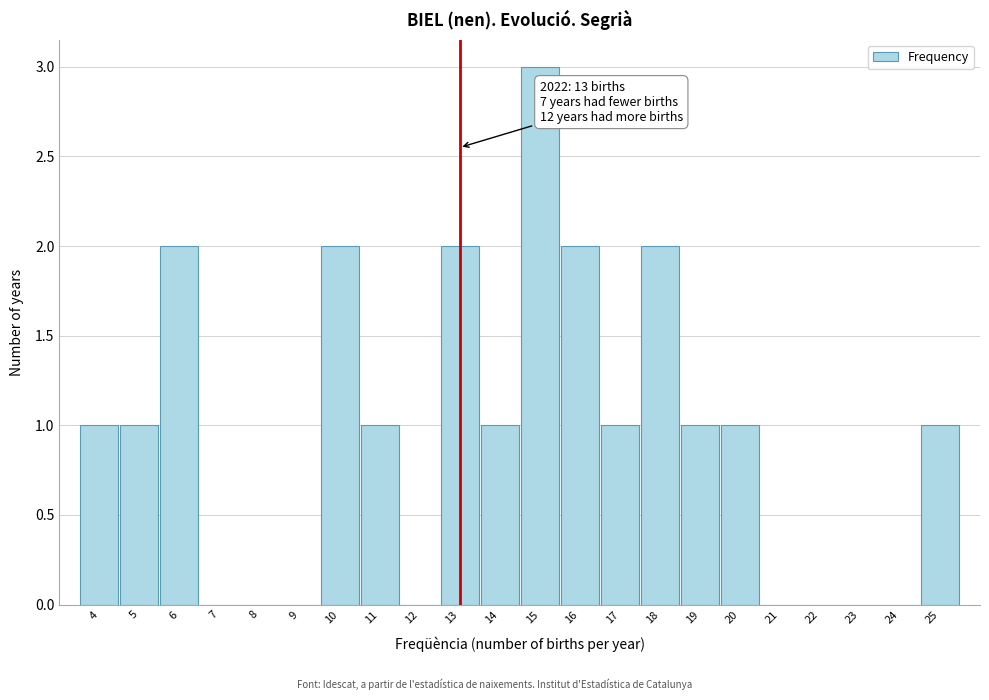

Reading left to right, list all the values displayed in this chart.

4=1	5=1	6=2	7=0	8=0	9=0	10=2	11=1	12=0	13=2	14=1	15=3	16=2	17=1	18=2	19=1	20=1	21=0	22=0	23=0	24=0	25=1